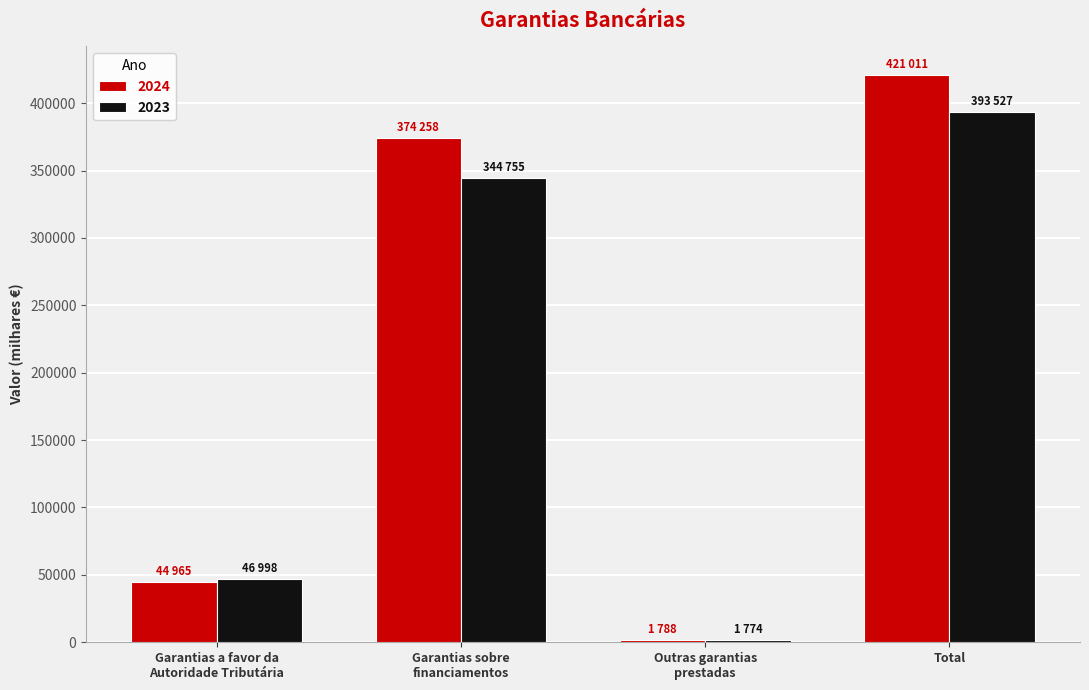

Which series has the largest total across all categories?

2024